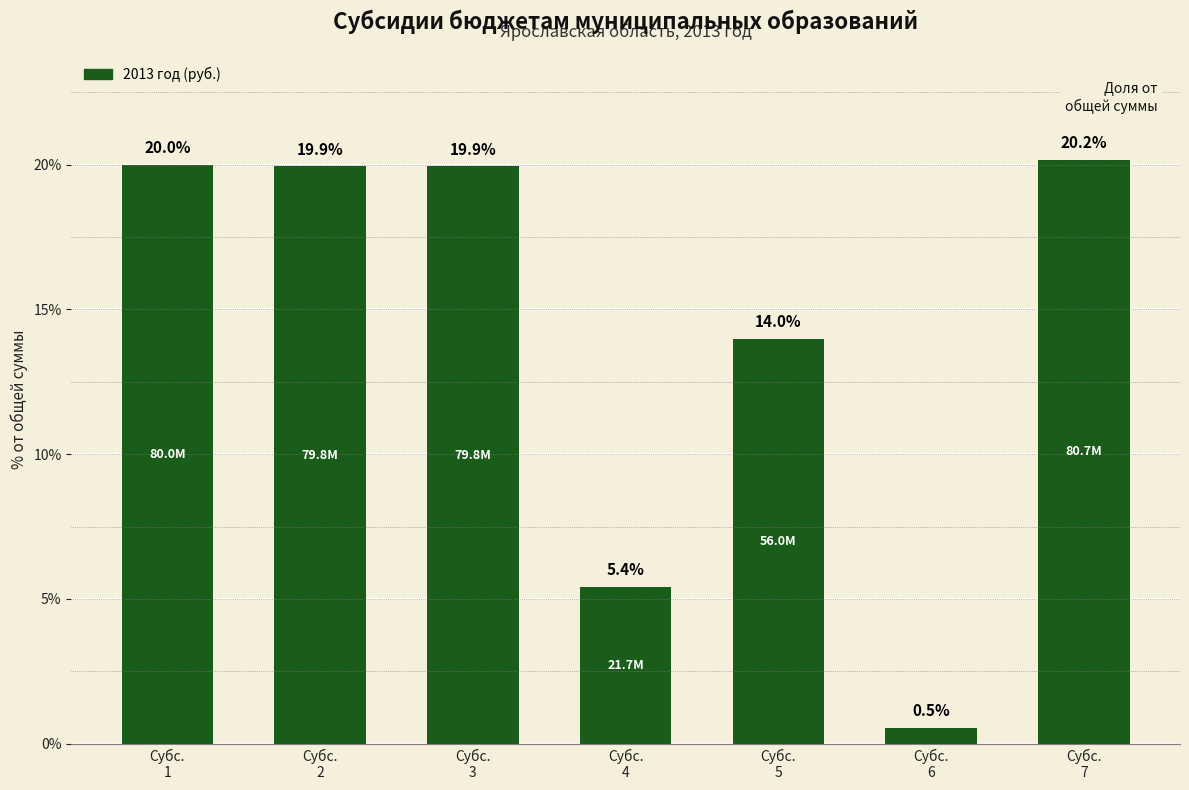

How many bars are there in total?

7